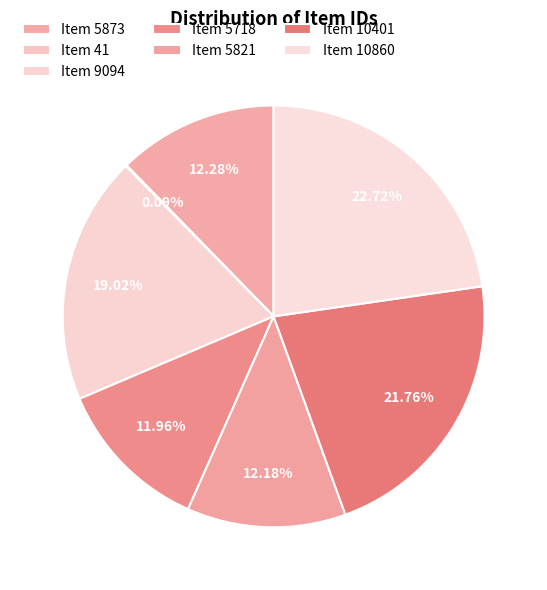

Does any single category account for the majority?

No